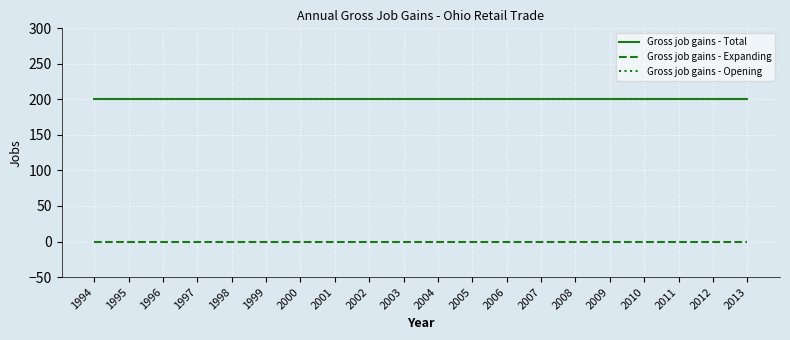

Does the chart display data point markers on the line(s)?

No